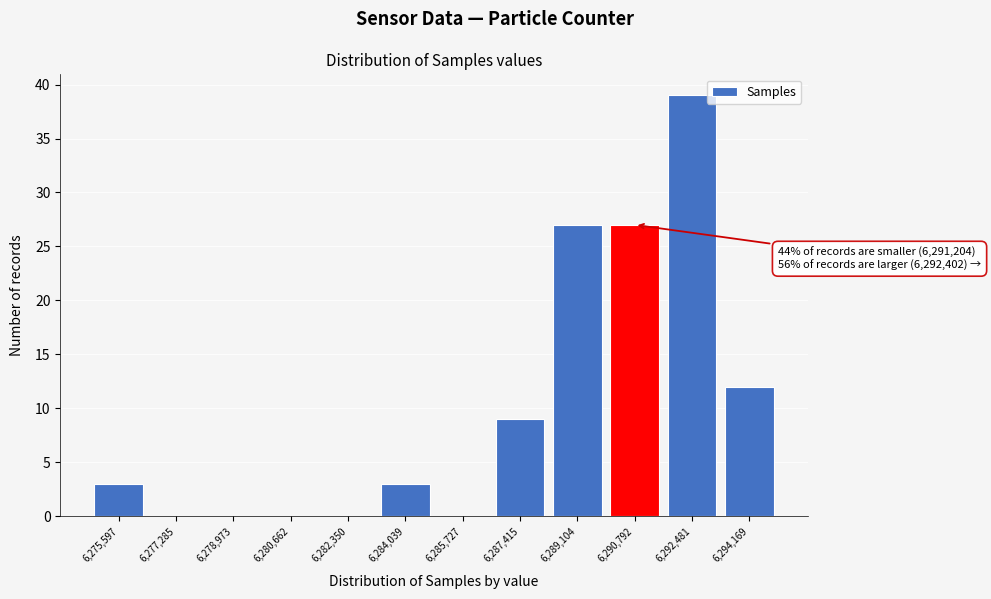

Reading left to right, list all the values displayed in this chart.

6,275,597=3	6,277,285=0	6,278,973=0	6,280,662=0	6,282,350=0	6,284,039=3	6,285,727=0	6,287,415=9	6,289,104=27	6,290,792=27	6,292,481=39	6,294,169=12